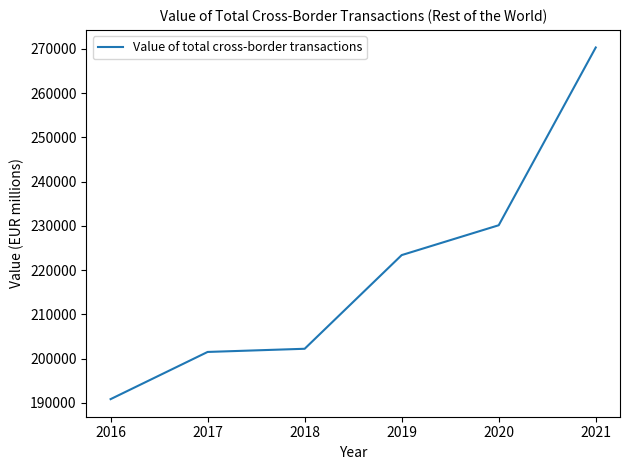

Reading right to left, transcribe all the data shown in this chart.

2021=270333.1	2020=230144.3	2019=223396.0	2018=202219.3	2017=201502.0	2016=190832.3